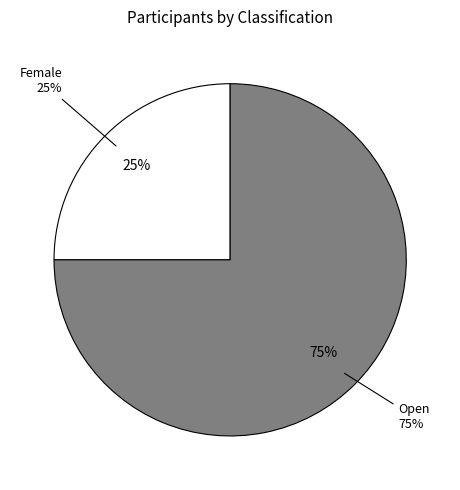

To the nearest percent, what portion does Female represent?

25%